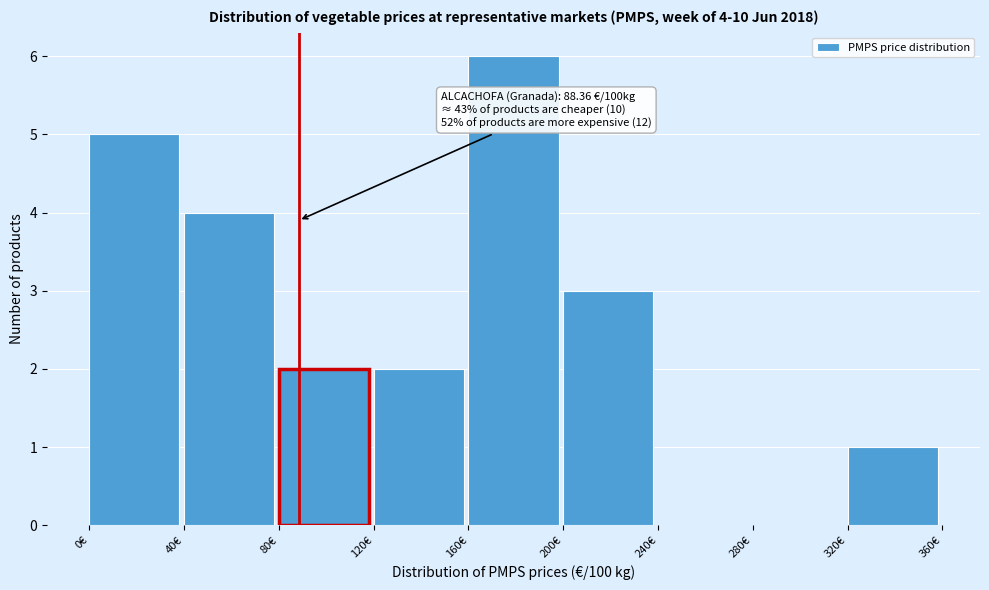

Which range on the x-axis has the tallest bar?

160 to 200